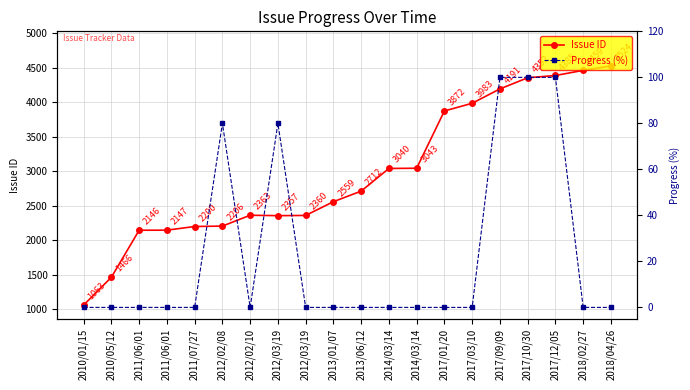

At which category does Progress (%) reach its first local peak?

2012/02/08